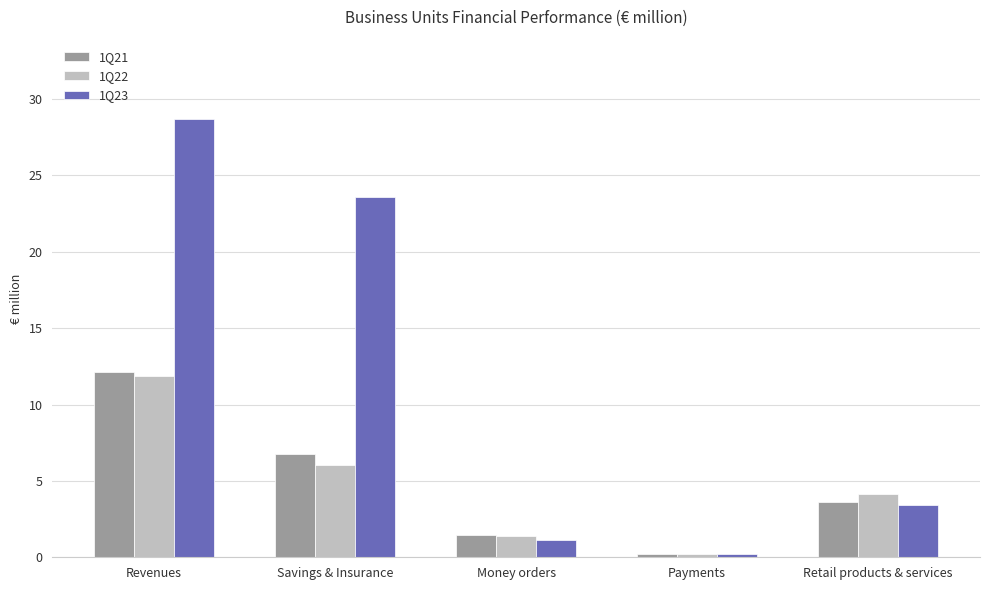

How many distinct data groups are displayed?

3